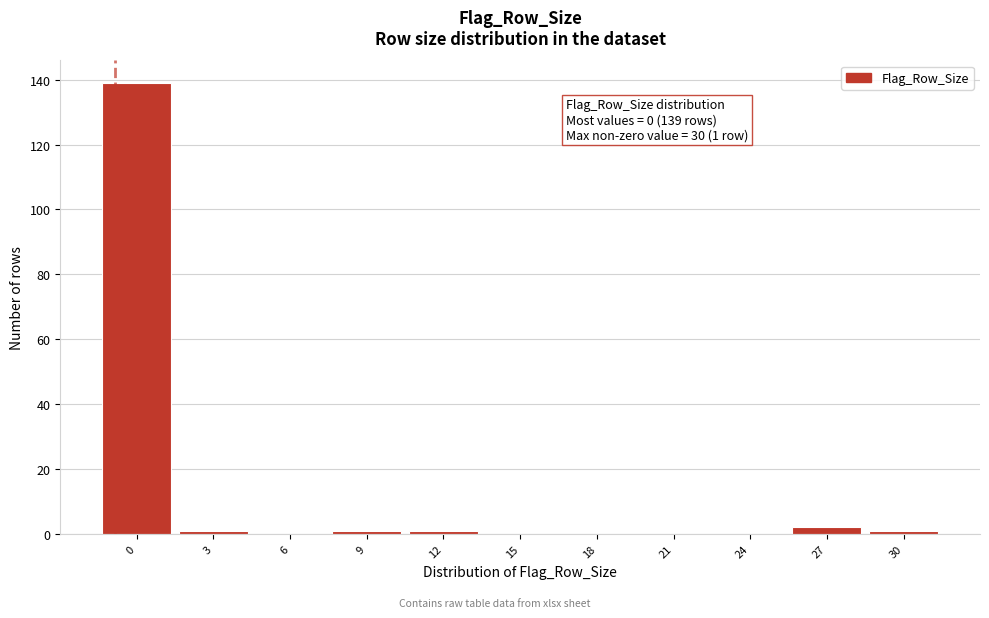

Reading left to right, what are all the values shown in this chart?

0=139	3=1	6=0	9=1	12=1	15=0	18=0	21=0	24=0	27=2	30=1